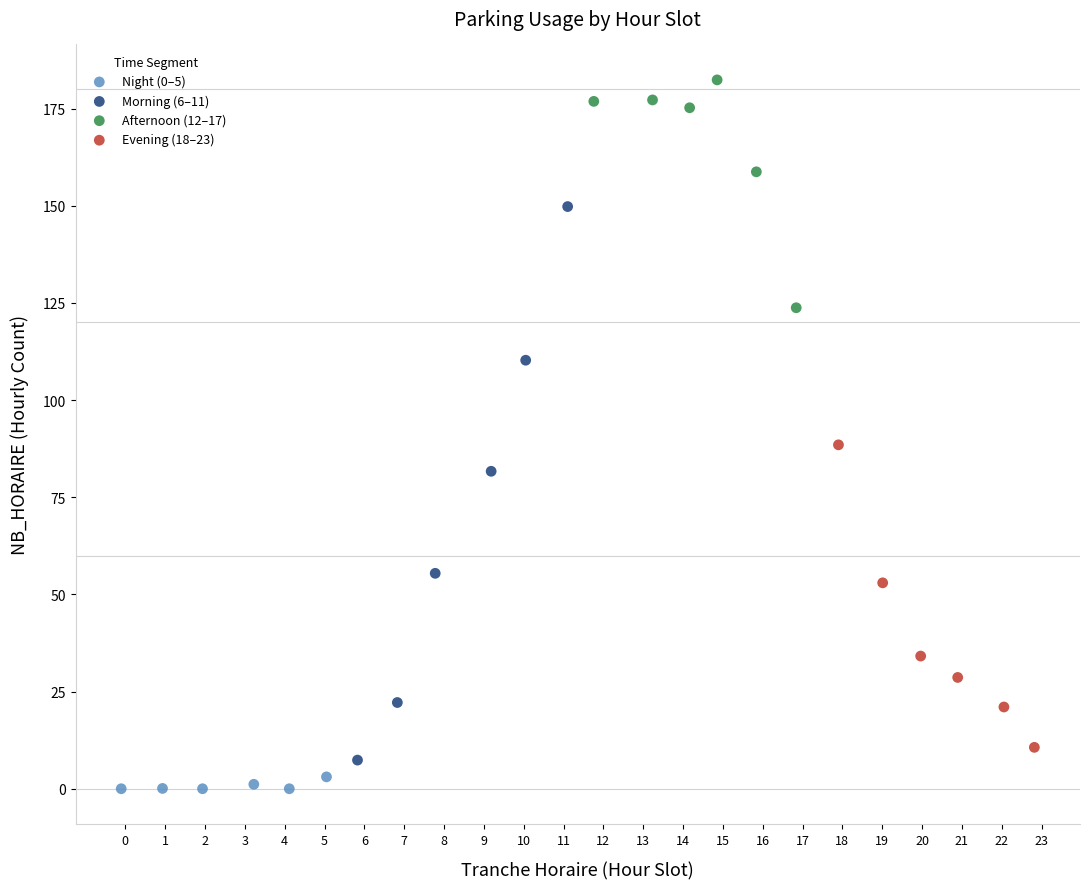

Which series contains the lowest Y value?

Night (0–5)